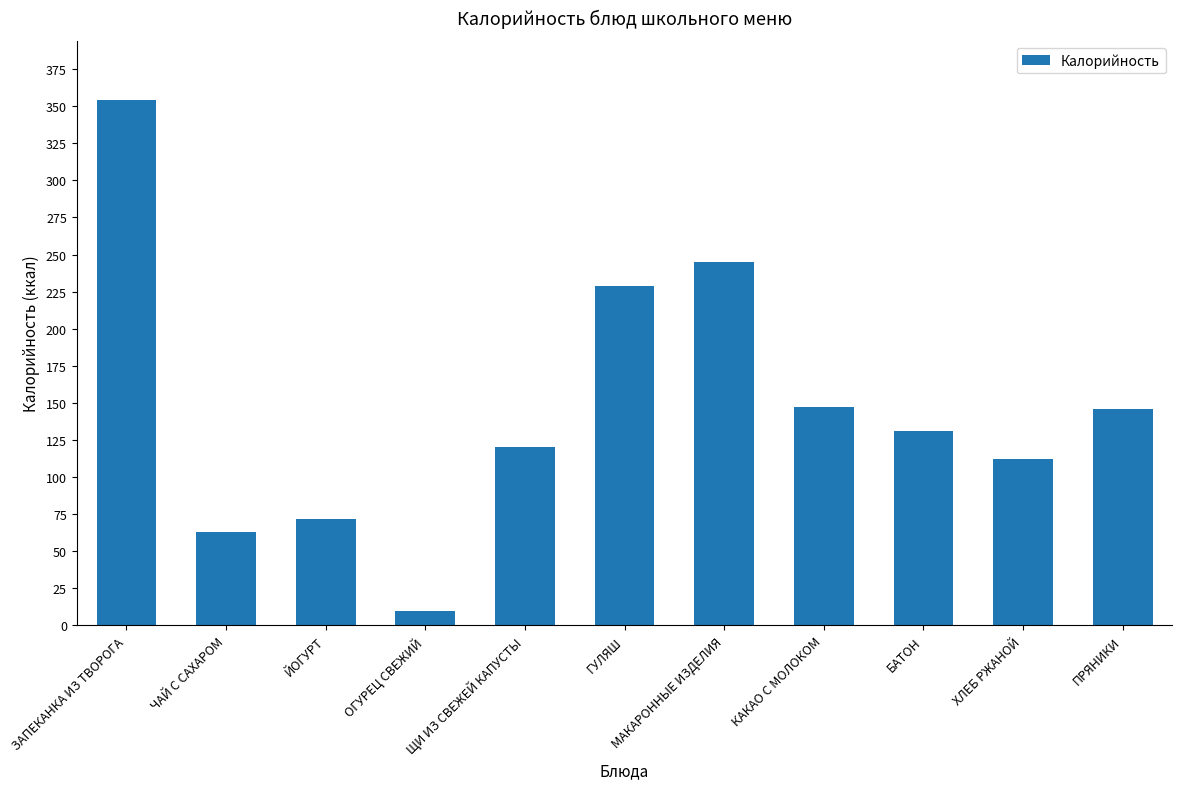

What is the smallest value displayed?

10